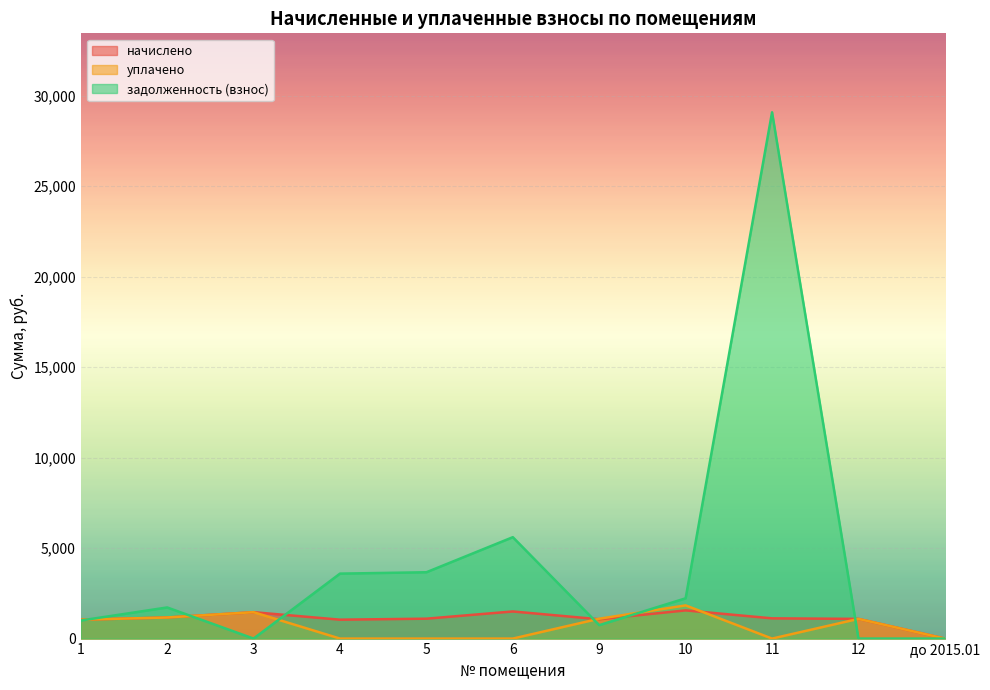

What is the difference between the maximum and minimum values in the задолженность (взнос) series?

29089.7